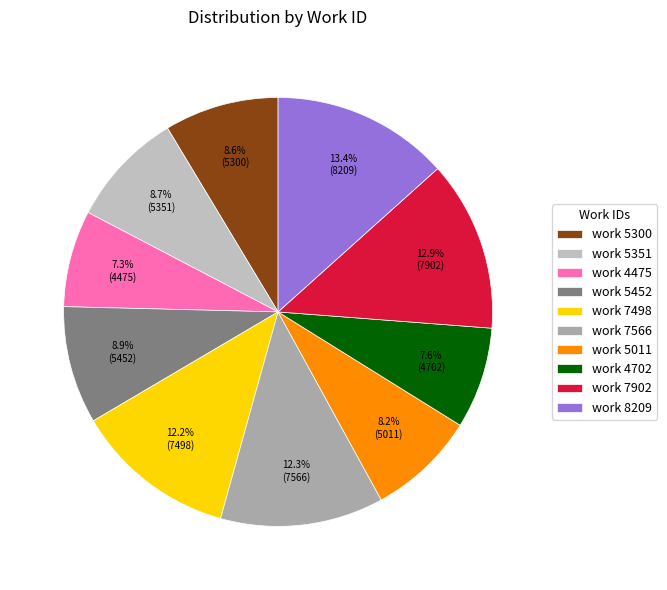

What percentage do work 5452 and work 7498 together represent?

21.1%